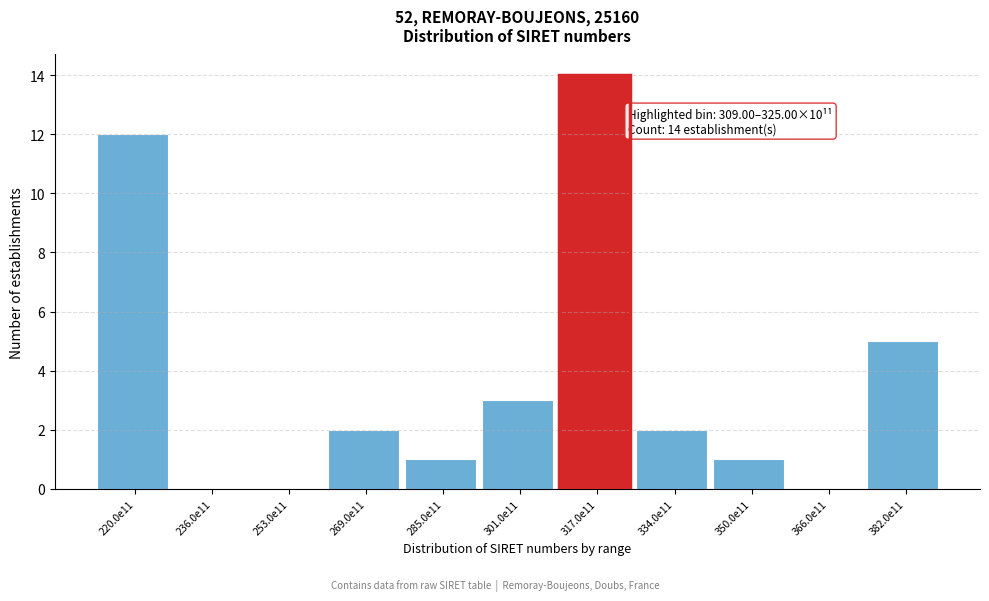

Reading right to left, extract all data points from this chart.

382.0e11=5	366.0e11=0	350.0e11=1	334.0e11=2	317.0e11=14	301.0e11=3	285.0e11=1	269.0e11=2	253.0e11=0	236.0e11=0	220.0e11=12